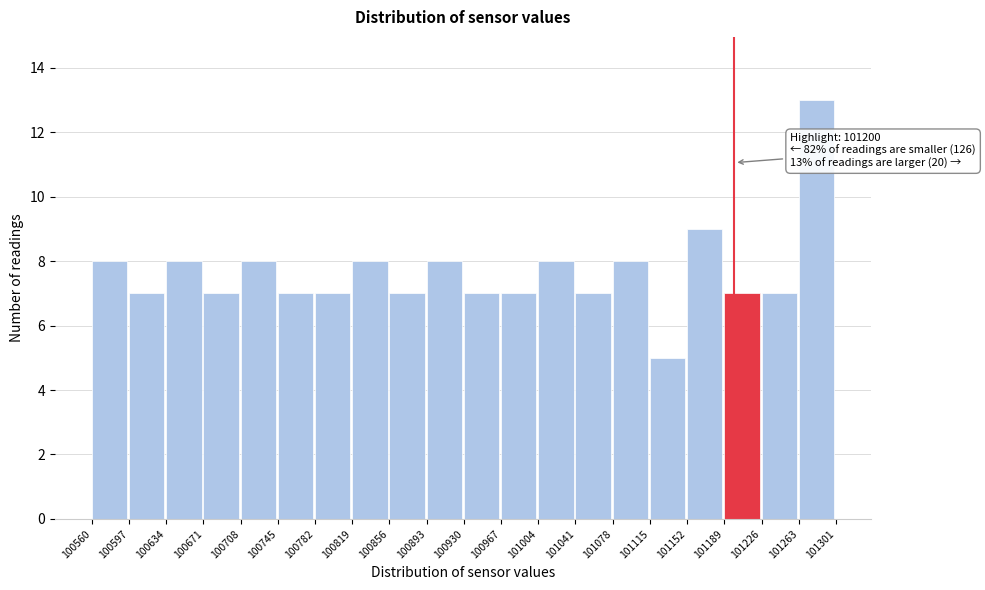

Which range on the x-axis has the tallest bar?

101263 to 101301